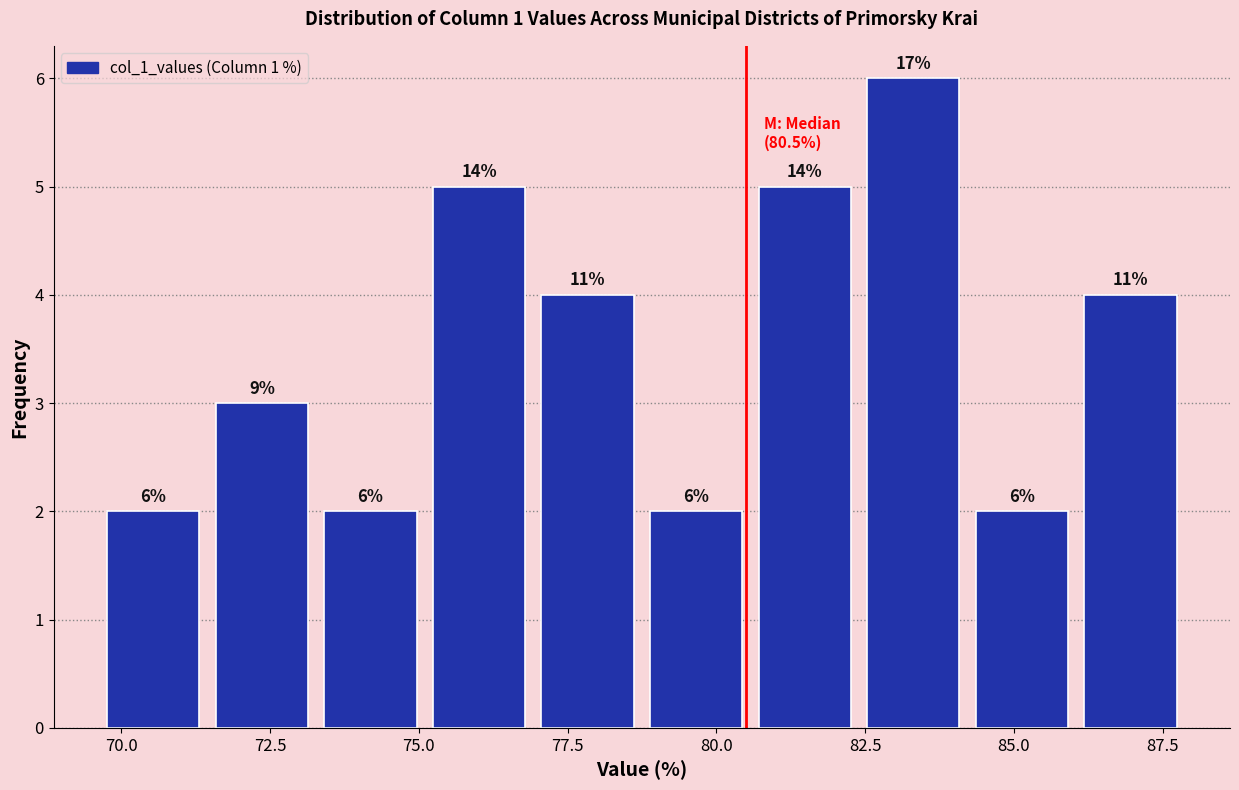

Read against the x-axis, roughly where is the centre of the tallest bar?

83.5